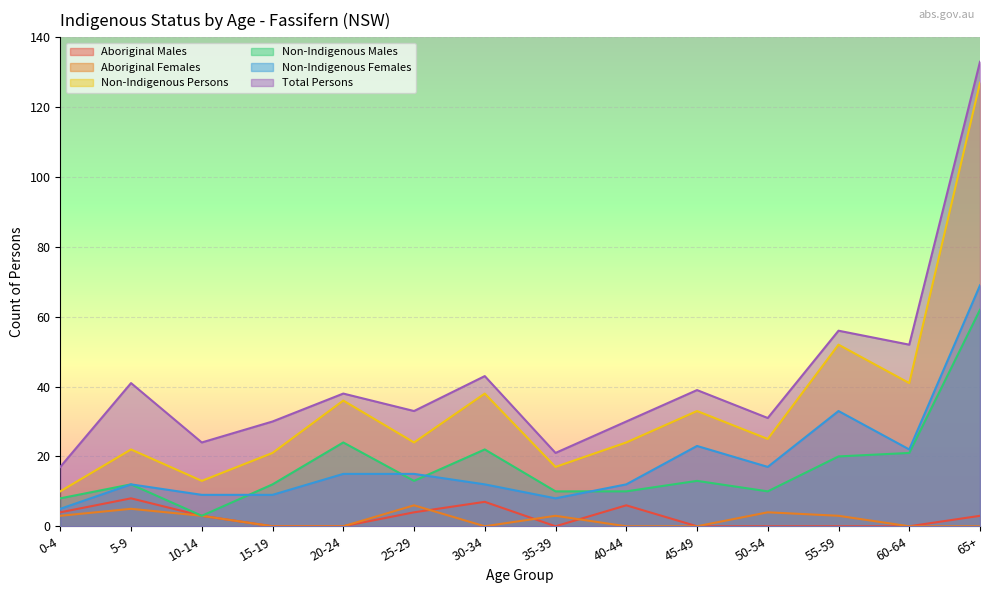

List the series in order of their peak value, highest first.

Total Persons, Non-Indigenous Persons, Non-Indigenous Females, Non-Indigenous Males, Aboriginal Males, Aboriginal Females